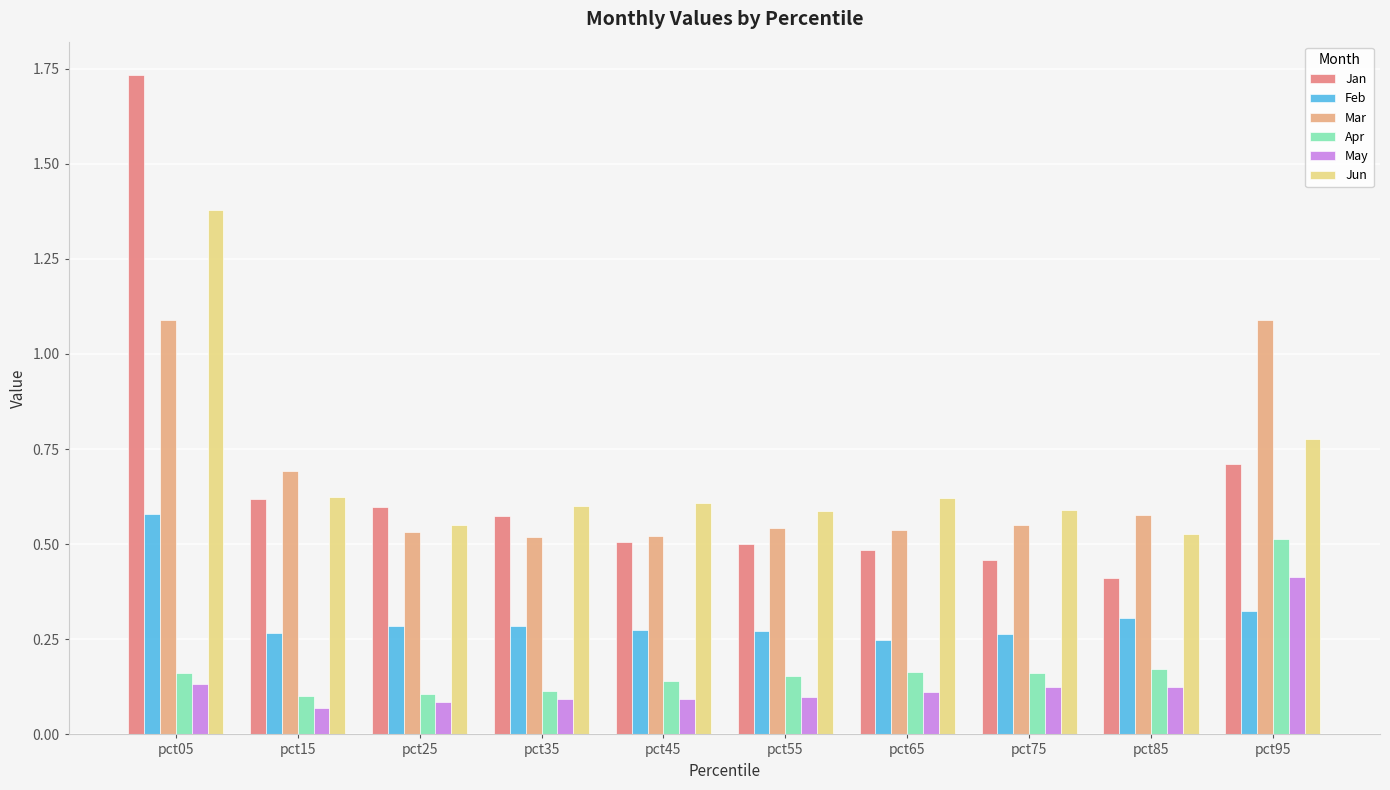

Is it true that May equals 0.1 at pct05?

True